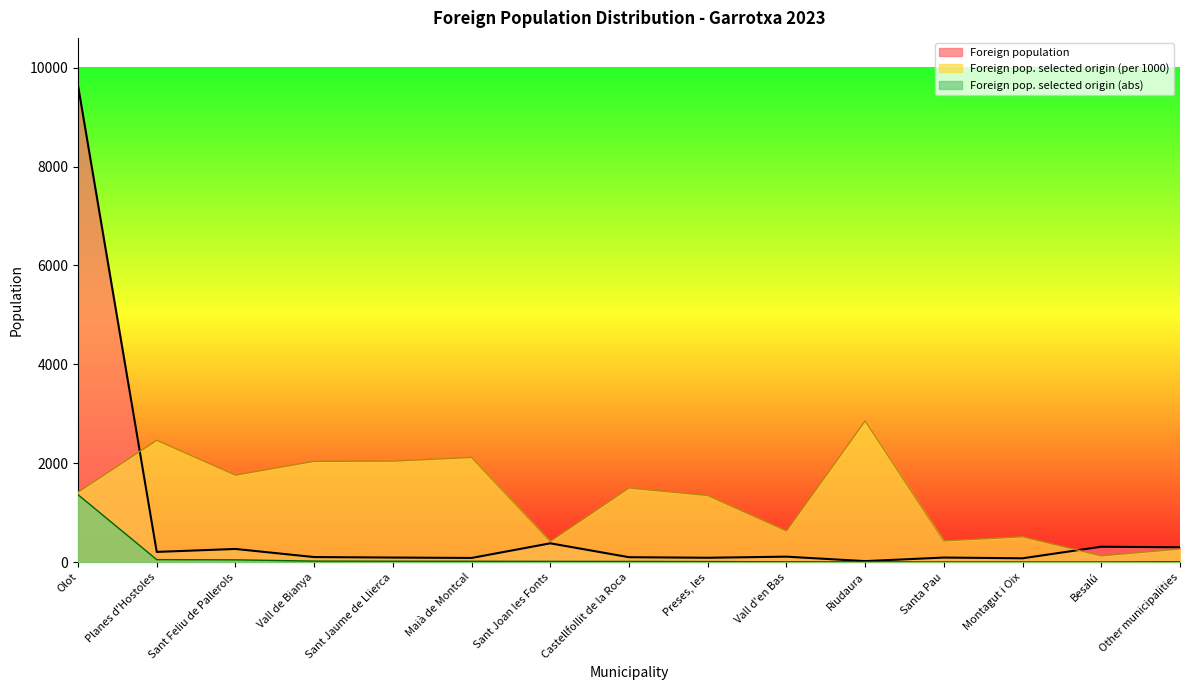

List the labels in order of Foreign population value, smallest first.

Riudaura, Montagut i Oix, Maià de Montcal, Preses, les, Sant Jaume de Llierca, Santa Pau, Castellfollit de la Roca, Vall de Bianya, Vall d'en Bas, Planes d'Hostoles, Sant Feliu de Pallerols, Other municipalities, Besalú, Sant Joan les Fonts, Olot